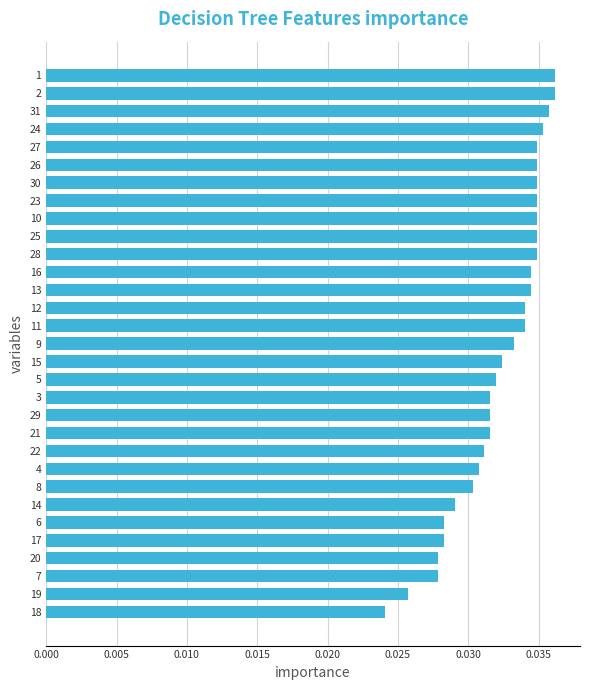

What is the sum of all values?

1.0